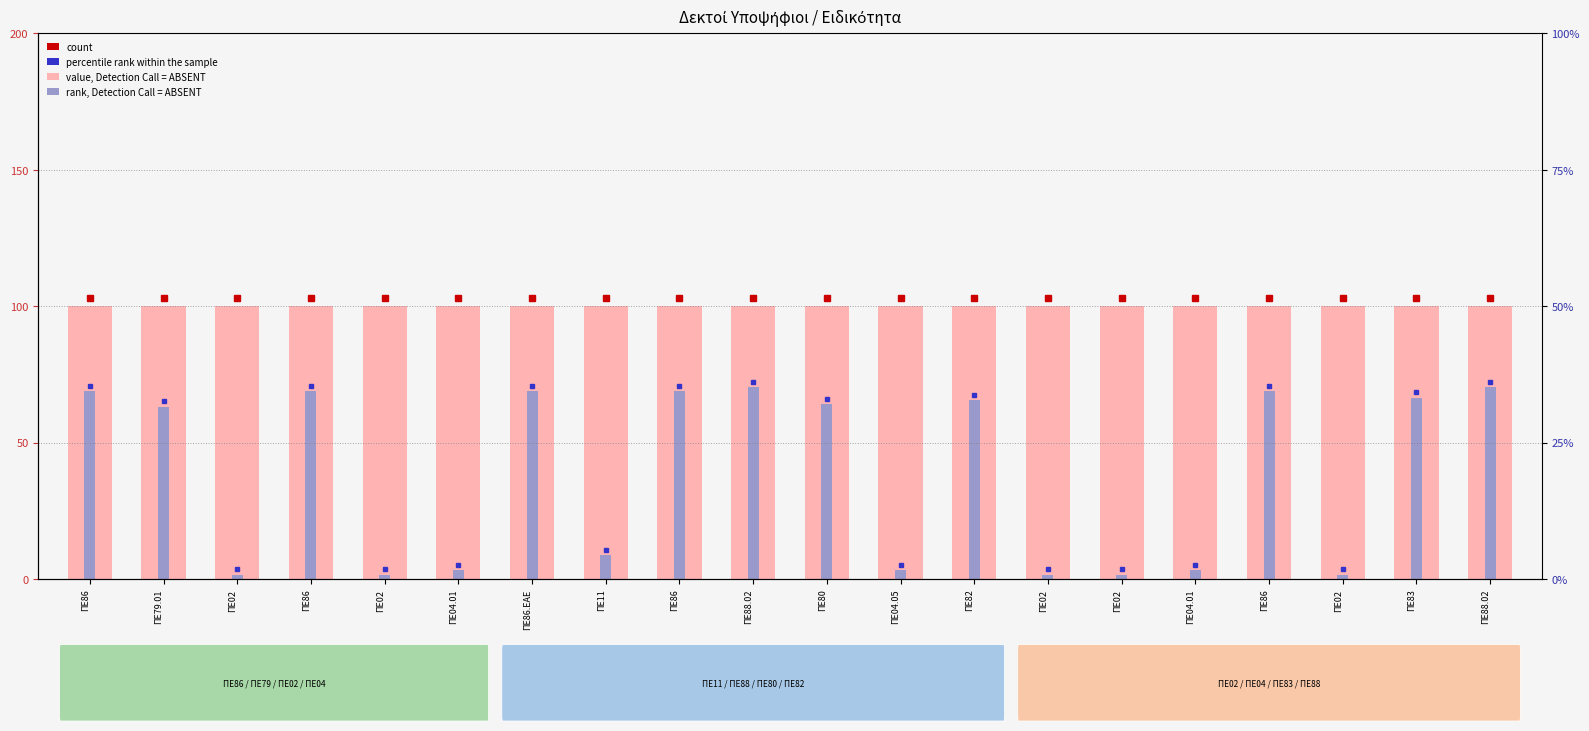

Which series changed the most between ΠΕ02 and ΠΕ86?

rank, Detection Call = ABSENT